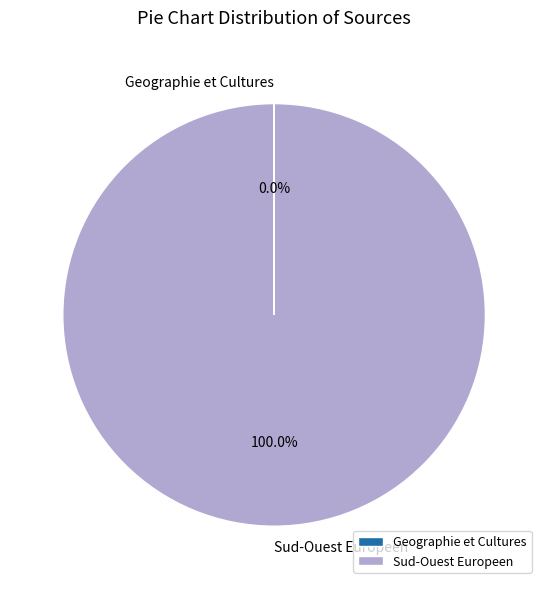

Which slice is the largest?

Sud-Ouest Europeen